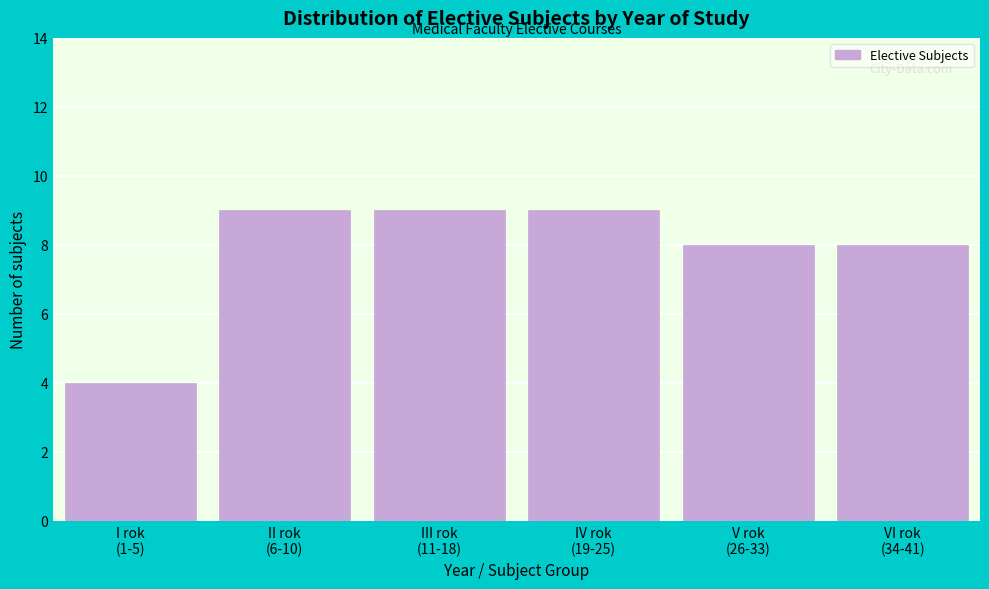

Reading right to left, transcribe all the data shown in this chart.

8	8	9	9	9	4